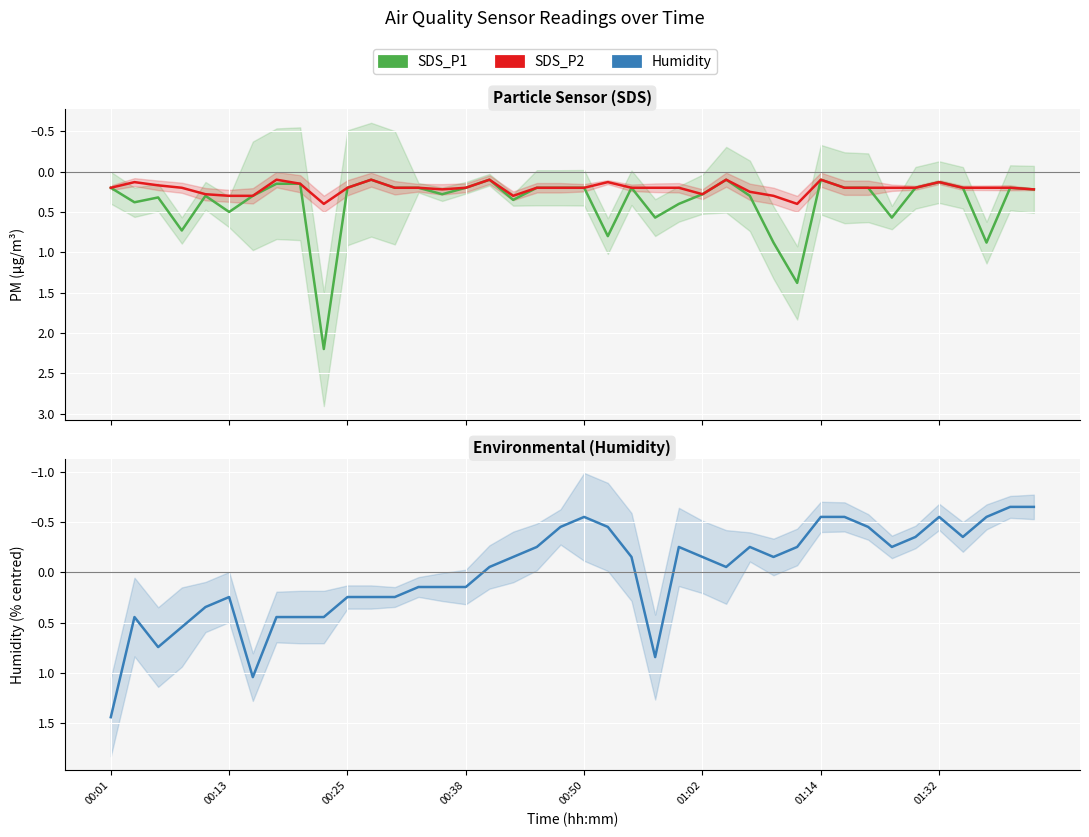

Between 01:32 and 16, which series saw the biggest shift?

Humidity